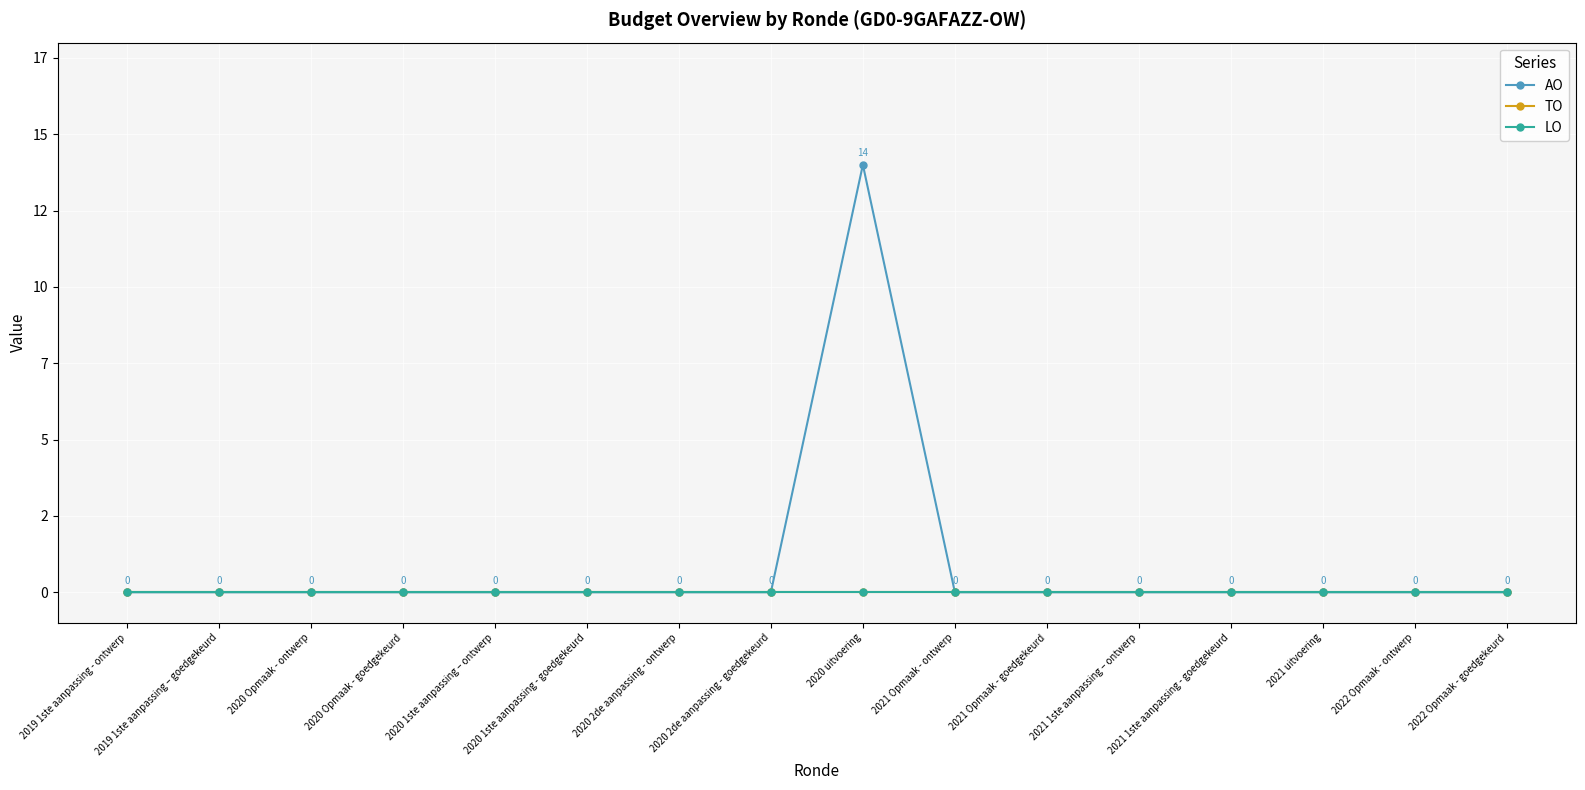

Does the chart have visible grid lines?

Yes